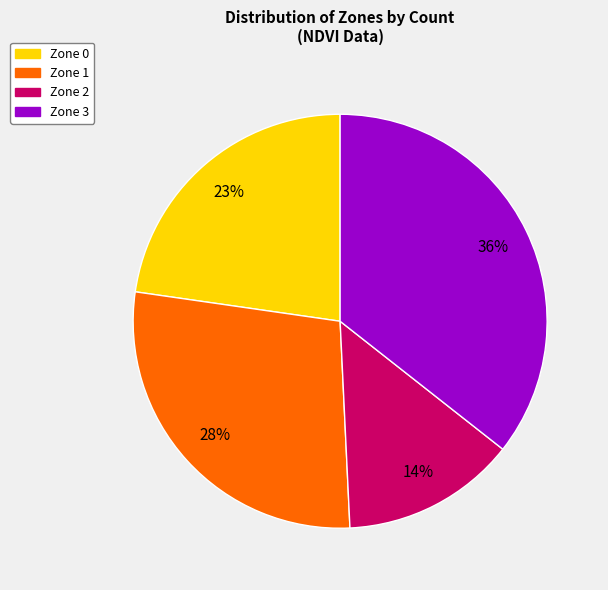

Does Zone 3 account for over 50% of the chart?

No